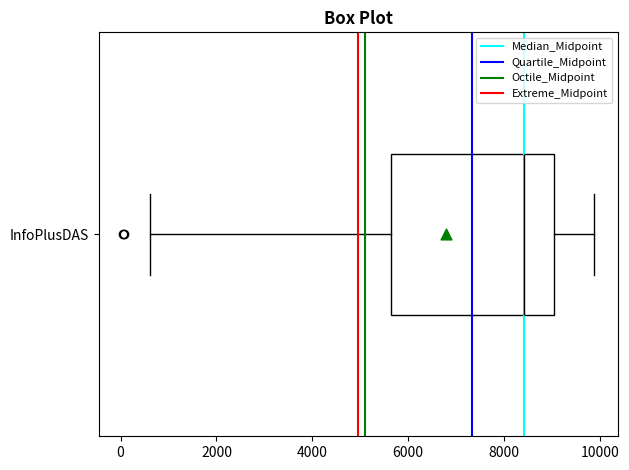

Read this box plot against the x-axis: the position of the median line, the range covered by the box, and the ends of both whiskers. The values are not printed on the chart, so give them approximately, as read against the axis.

median 8400, box 5600 to 9000, whiskers 600 to 9800